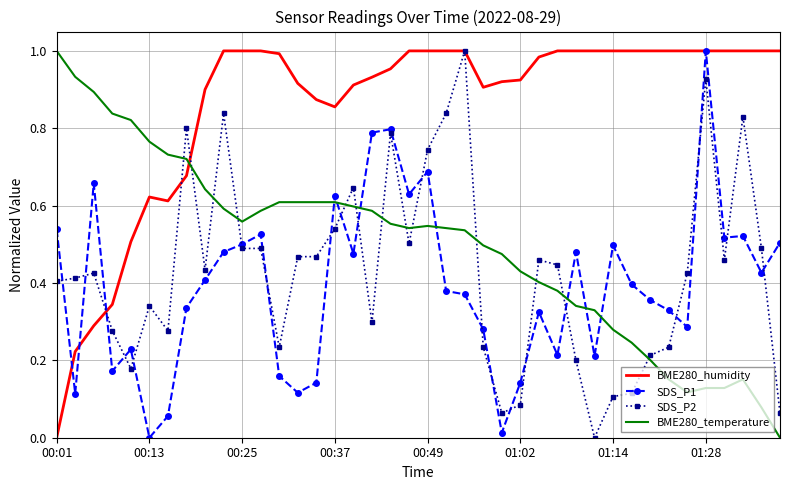

How many times do BME280_temperature and SDS_P2 cross each other?

13